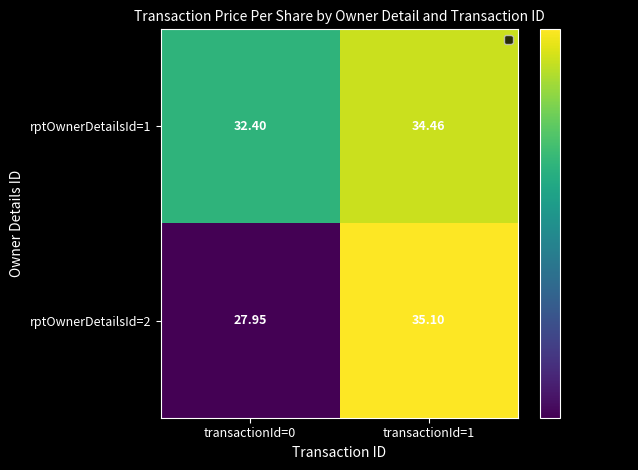

List the series in order of their overall mean, highest first.

rptOwnerDetailsId=1, rptOwnerDetailsId=2